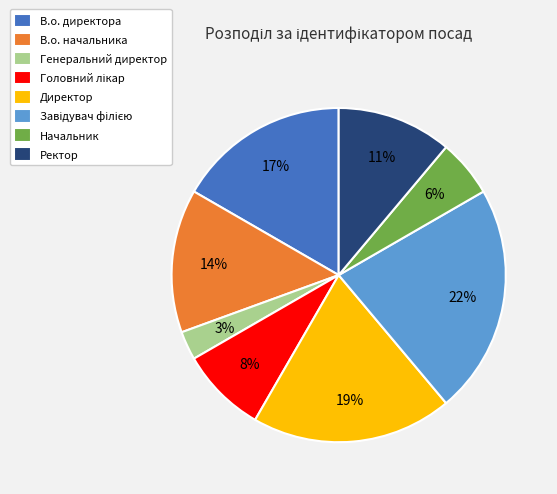

To the nearest percent, what percentage of the pie is Ректор?

11%